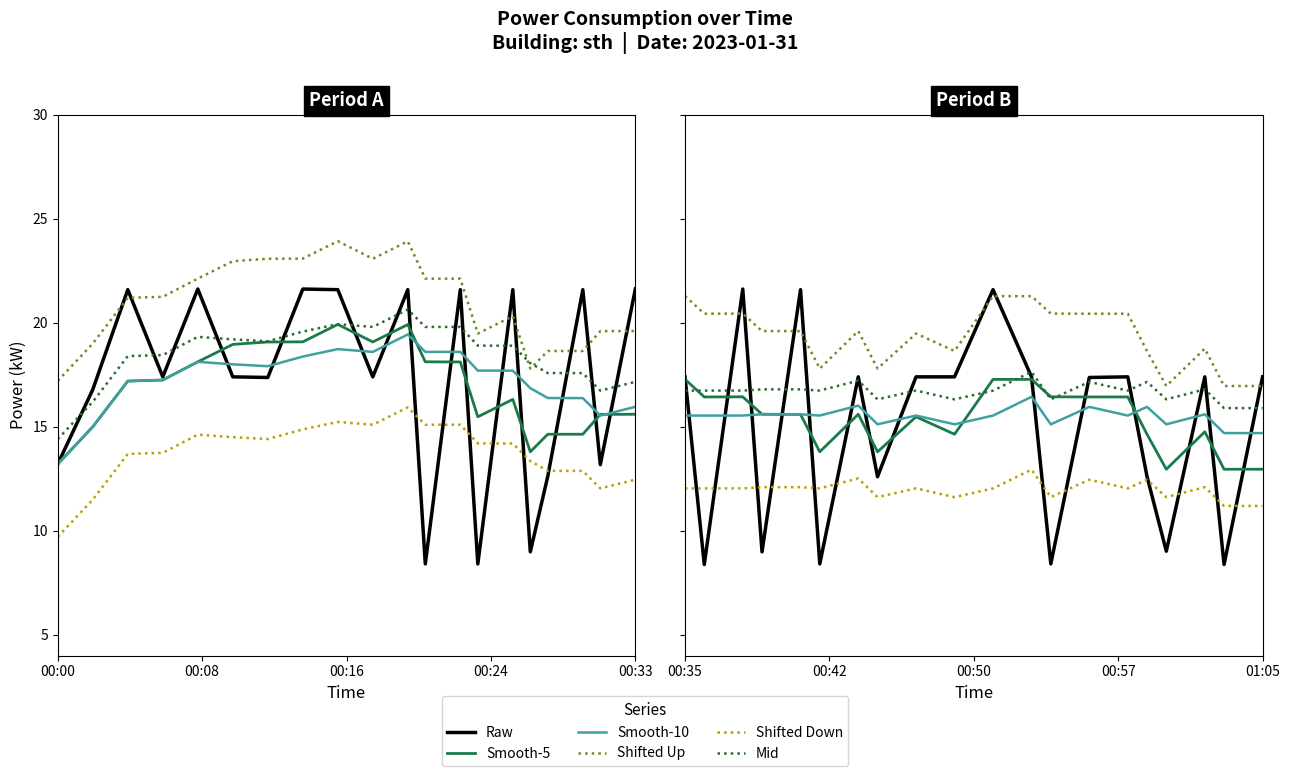

How many lines are shown in the chart?

6